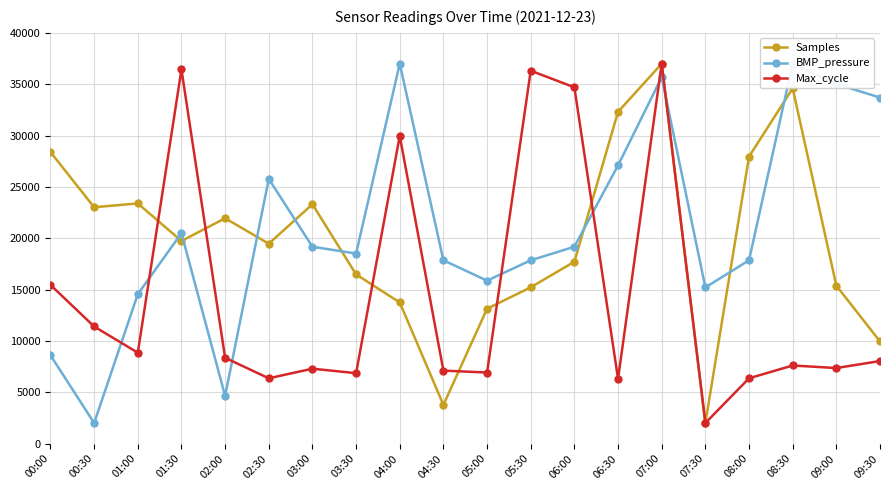

What is the minimum value for Samples?

2000.0